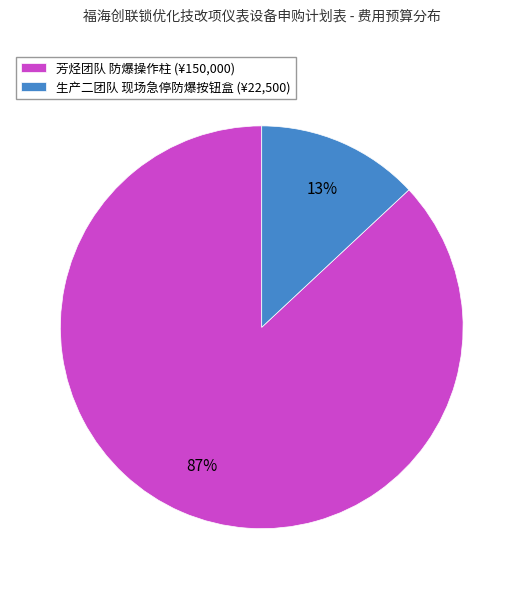

What is the largest slice in the pie chart?

芳烃团队 防爆操作柱